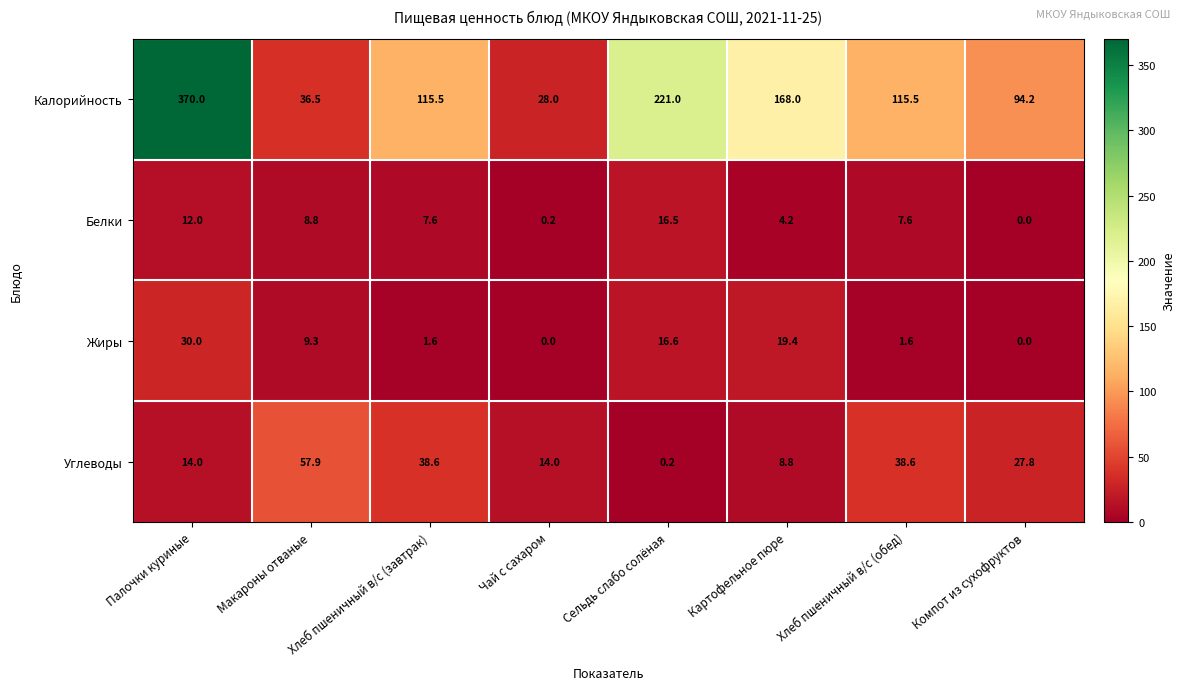

At which label does Углеводы first exceed 27?

Макароны отваные